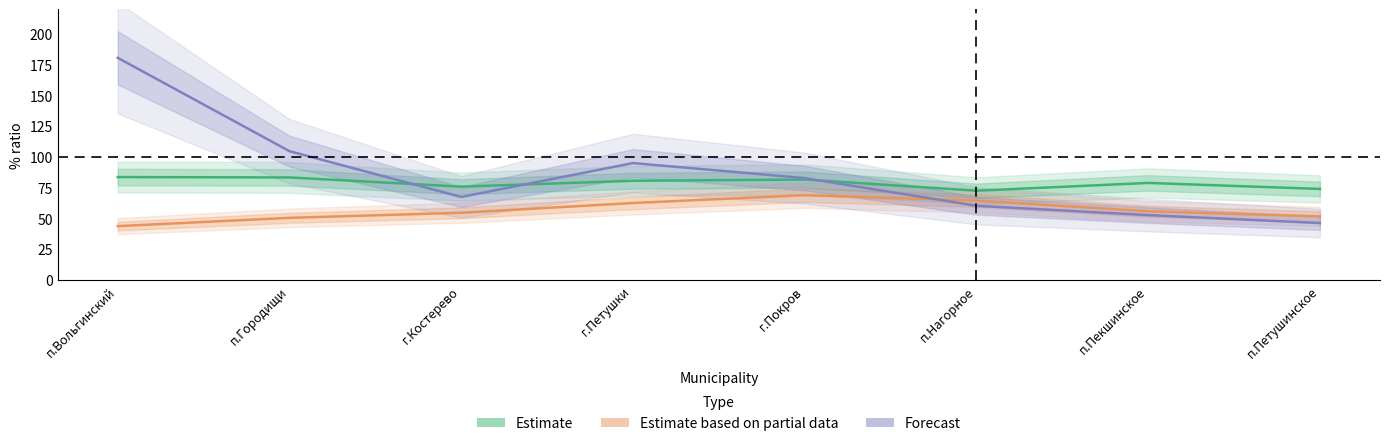

Does the chart display data point markers on the line(s)?

No